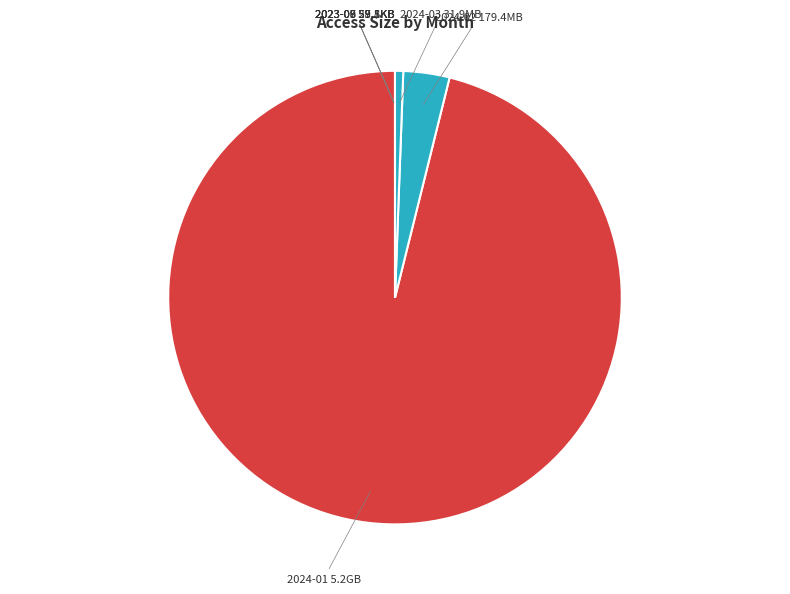

Is it true that 2024-02 179.4MB is 16% of the pie?

False